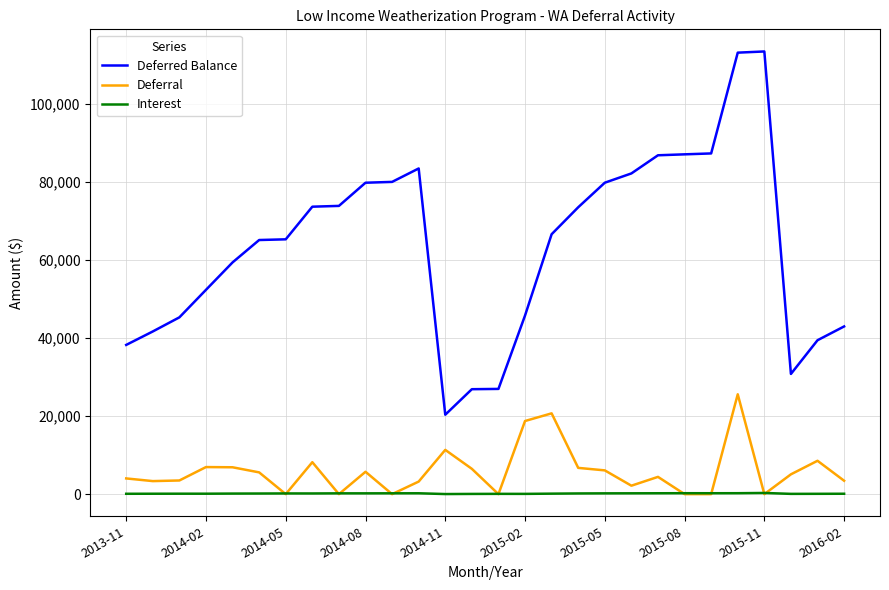

Which series has the largest total across all categories?

Deferred Balance